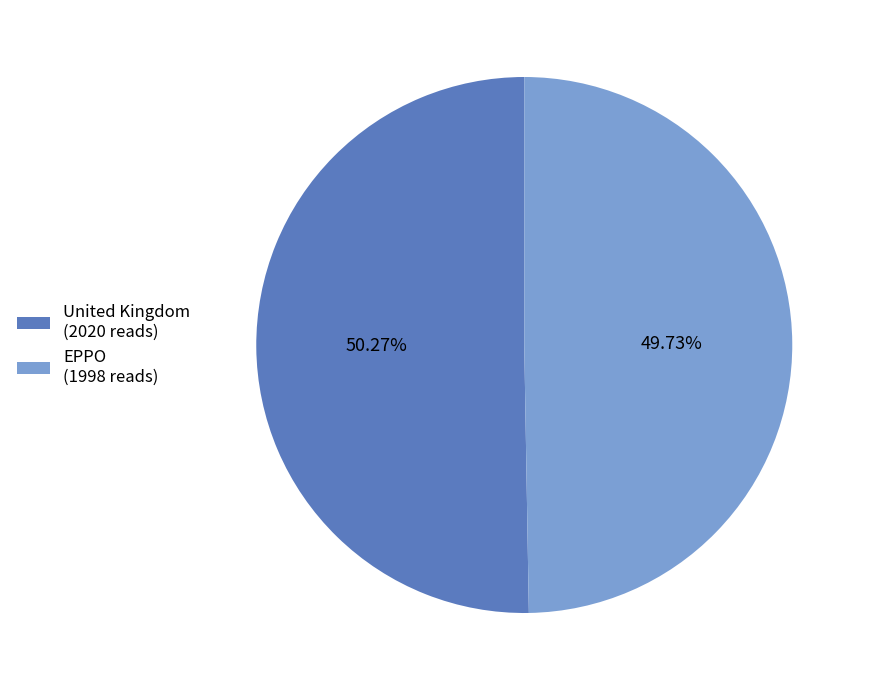

How many segments does this pie chart have?

2